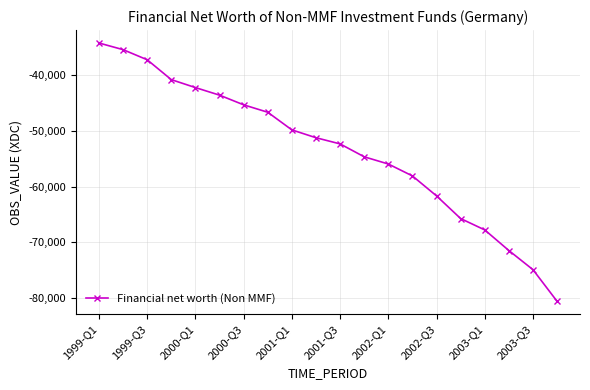

What is the difference between the maximum and minimum values?

46493